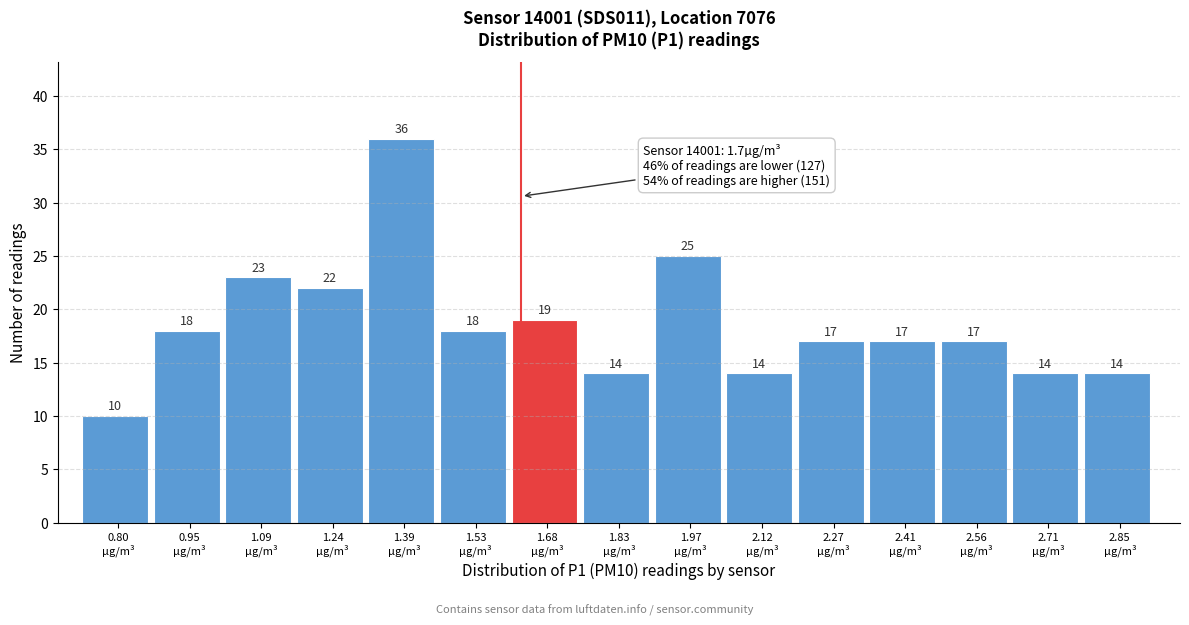

Reading left to right, list all the values displayed in this chart.

10	18	23	22	36	18	19	14	25	14	17	17	17	14	14